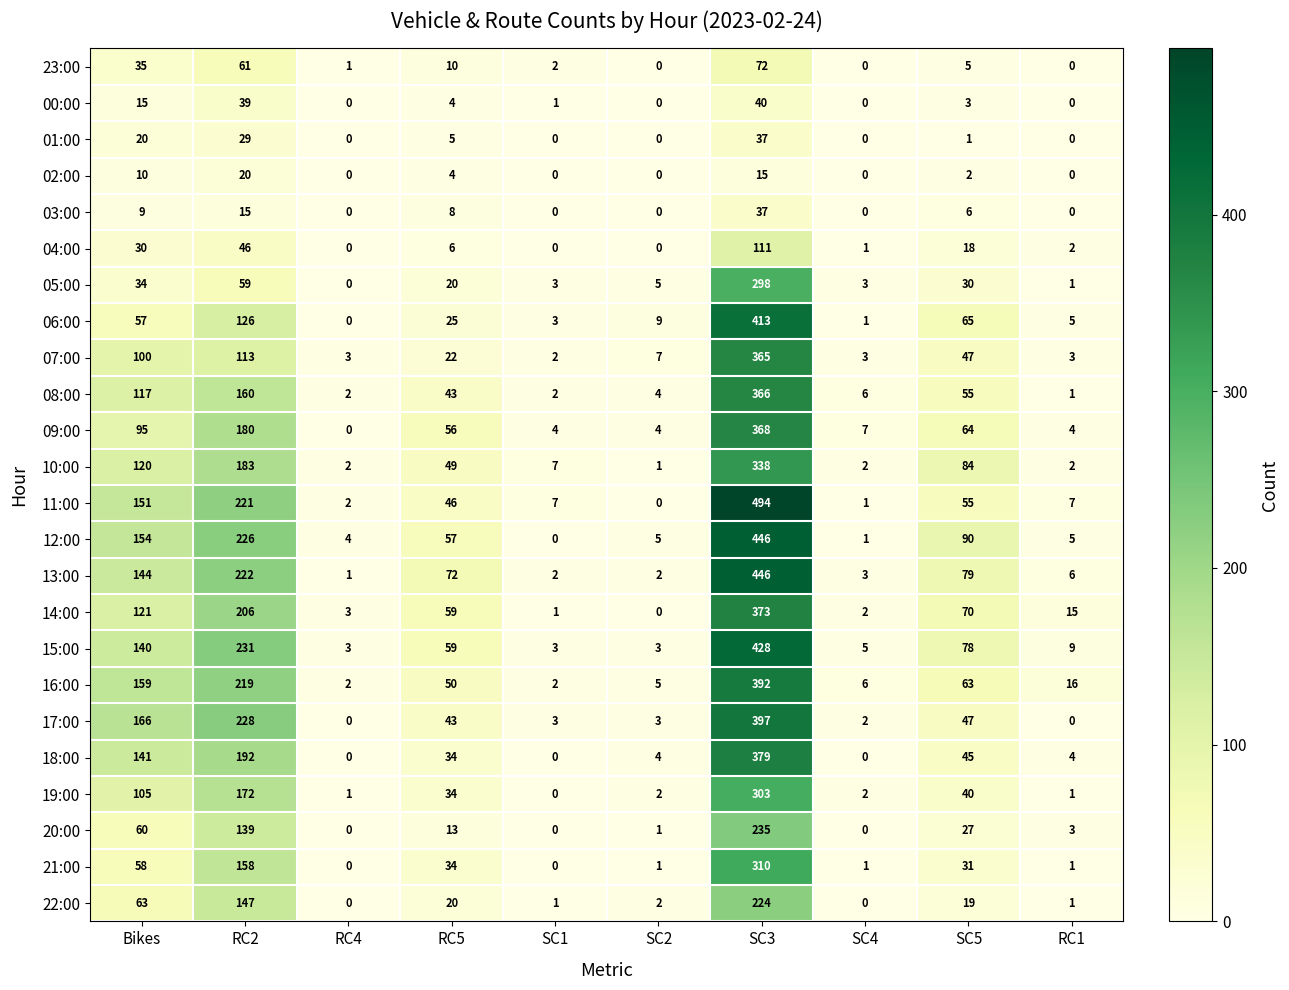

At which category is the sum across all series the highest?

SC3